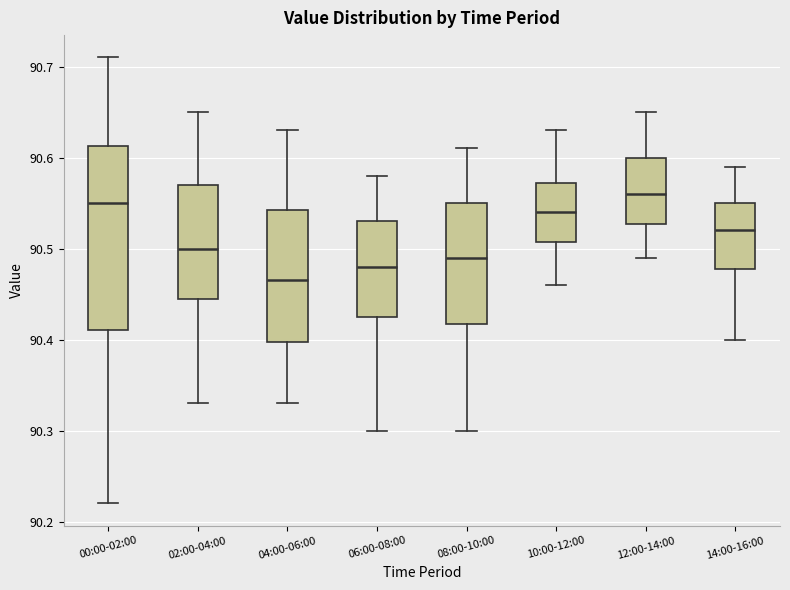

Which box is the tallest, from its lower edge to its upper edge?

00:00-02:00